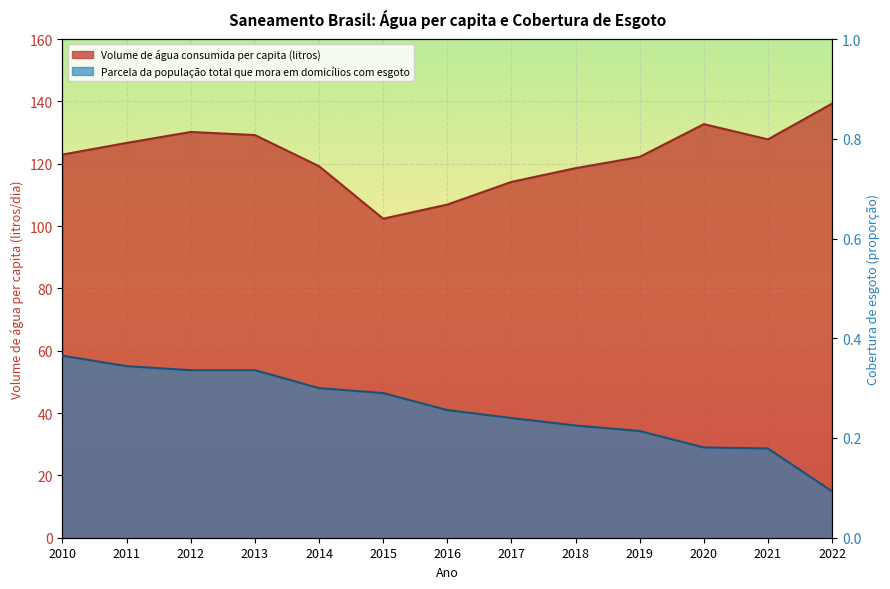

What is the sum of all Parcela da população total que mora em domicílios com esgoto values?

3.4